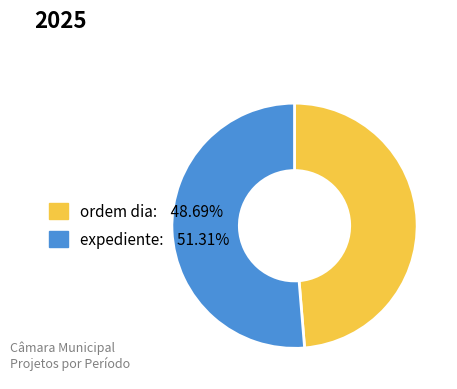

What is the ratio of the value at expediente to the value at ordem dia?

1.1